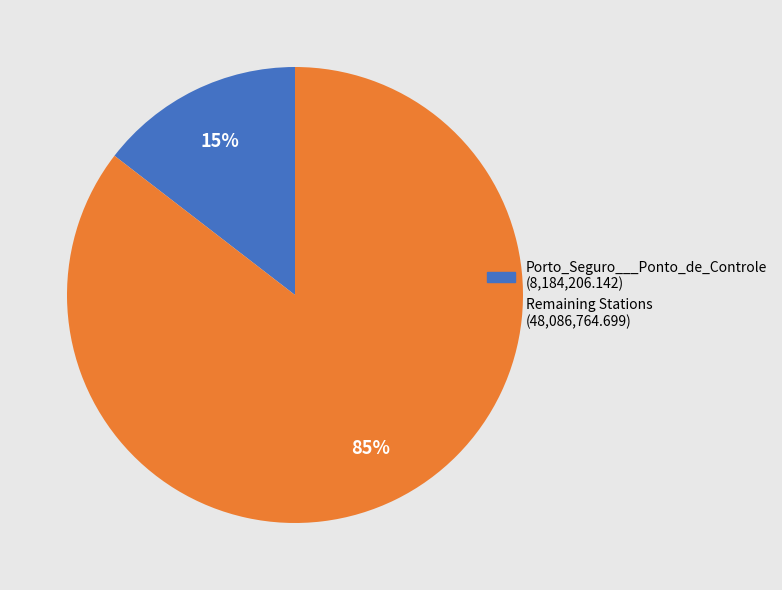

To the nearest percent, what is the average slice percentage?

50%